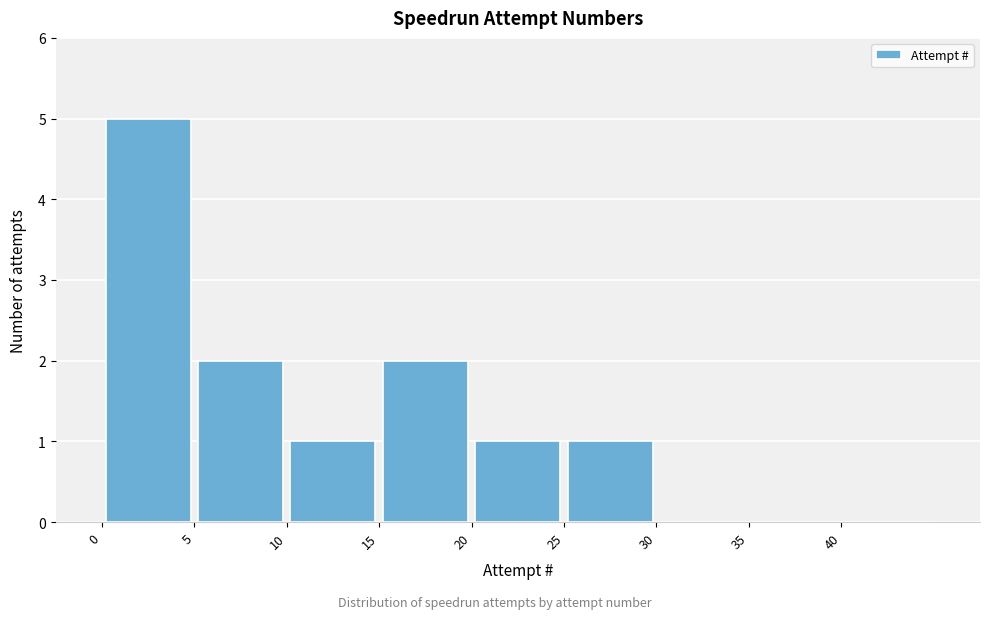

Which range on the x-axis has the tallest bar?

0.5 to 5.5